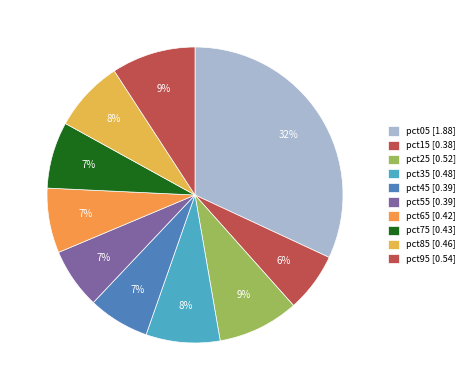

Count the number of slices in the pie.

10